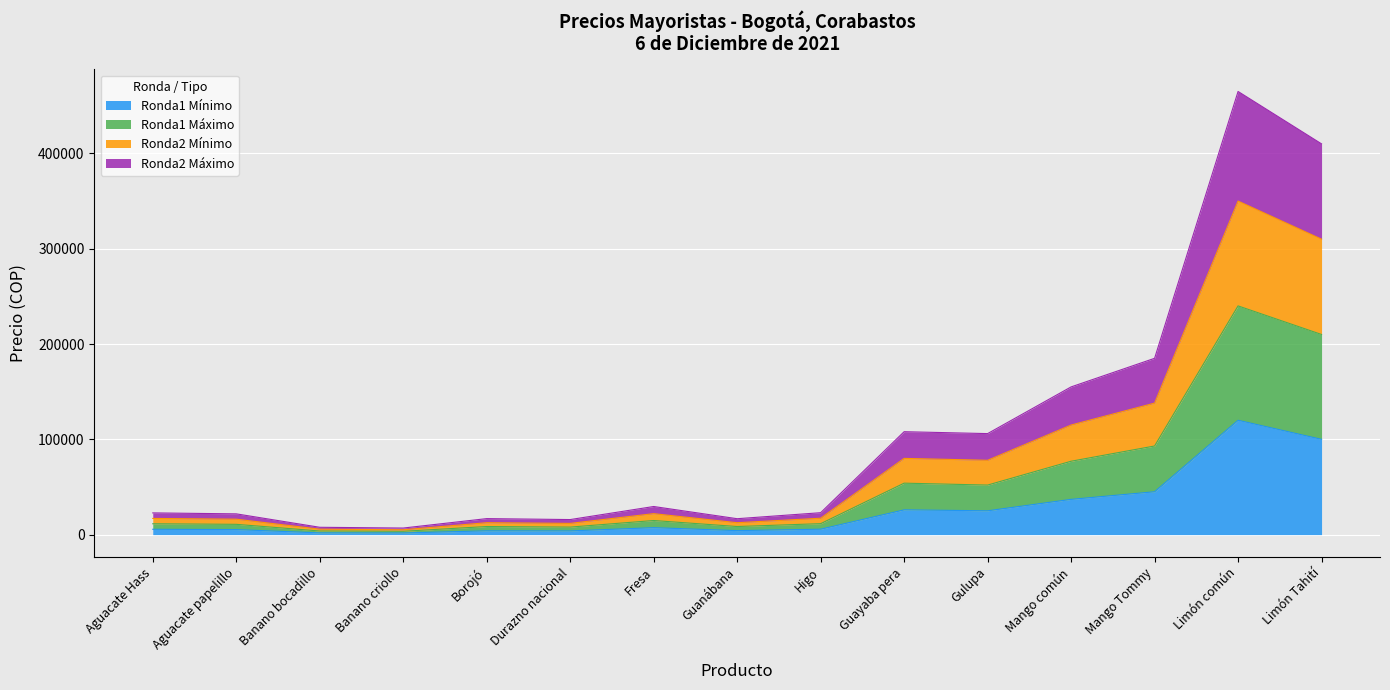

What is the total value across all series at Guayaba pera?

108000